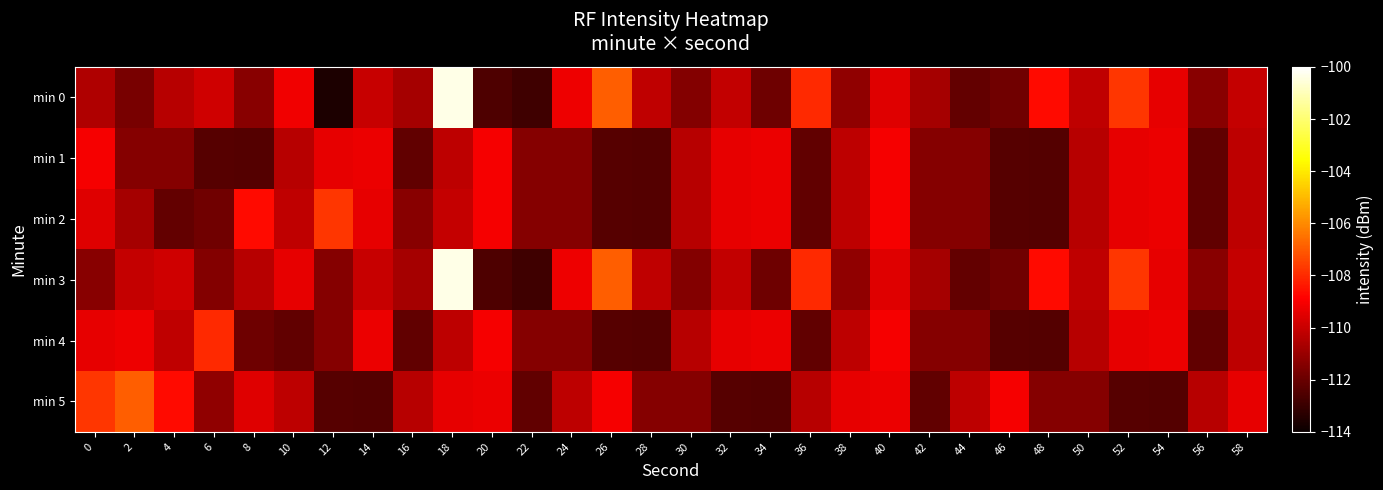

Reading left to right, what are all the values shown in this chart?

min 0: 0=-110.5	2=-111.7	4=-110.3	6=-109.9	8=-111.4	10=-109.2	12=-113.6	14=-110.0	16=-110.8	18=-100.4	20=-112.6	22=-112.9	24=-109.2	26=-106.9	28=-110.2	30=-111.5	32=-110.1	34=-111.9	36=-108.0	38=-111.2	40=-109.6	42=-110.8	44=-112.1	46=-111.9	48=-108.7	50=-110.2	52=-107.7	54=-109.4	56=-111.3	58=-110.1
min 1: 0=-109.0	2=-111.4	4=-111.4	6=-112.4	8=-112.5	10=-110.4	12=-109.4	14=-109.2	16=-112.2	18=-110.3	20=-109.0	22=-111.4	24=-111.4	26=-112.4	28=-112.5	30=-110.4	32=-109.4	34=-109.2	36=-112.2	38=-110.3	40=-109.0	42=-111.4	44=-111.4	46=-112.4	48=-112.5	50=-110.4	52=-109.4	54=-109.2	56=-112.2	58=-110.3
min 2: 0=-109.6	2=-110.8	4=-112.1	6=-111.9	8=-108.7	10=-110.2	12=-107.7	14=-109.4	16=-111.3	18=-110.1	20=-109.0	22=-111.4	24=-111.4	26=-112.4	28=-112.5	30=-110.4	32=-109.4	34=-109.2	36=-112.2	38=-110.3	40=-109.0	42=-111.4	44=-111.4	46=-112.4	48=-112.5	50=-110.4	52=-109.4	54=-109.2	56=-112.2	58=-110.3
min 3: 0=-111.3	2=-110.1	4=-109.9	6=-111.5	8=-110.3	10=-109.4	12=-111.4	14=-110.0	16=-110.8	18=-100.4	20=-112.6	22=-112.9	24=-109.2	26=-106.9	28=-110.2	30=-111.5	32=-110.1	34=-111.9	36=-108.0	38=-111.2	40=-109.6	42=-110.8	44=-112.1	46=-111.9	48=-108.7	50=-110.2	52=-107.7	54=-109.4	56=-111.3	58=-110.1
min 4: 0=-109.4	2=-109.2	4=-110.2	6=-108.0	8=-111.9	10=-112.2	12=-111.4	14=-109.2	16=-112.2	18=-110.3	20=-109.0	22=-111.4	24=-111.4	26=-112.4	28=-112.5	30=-110.4	32=-109.4	34=-109.2	36=-112.2	38=-110.3	40=-109.0	42=-111.4	44=-111.4	46=-112.4	48=-112.5	50=-110.4	52=-109.4	54=-109.2	56=-112.2	58=-110.3
min 5: 0=-107.7	2=-106.9	4=-108.7	6=-111.2	8=-109.6	10=-110.3	12=-112.4	14=-112.5	16=-110.4	18=-109.4	20=-109.2	22=-112.2	24=-110.3	26=-109.0	28=-111.4	30=-111.4	32=-112.4	34=-112.5	36=-110.4	38=-109.4	40=-109.2	42=-112.2	44=-110.3	46=-109.0	48=-111.4	50=-111.4	52=-112.4	54=-112.5	56=-110.4	58=-109.4